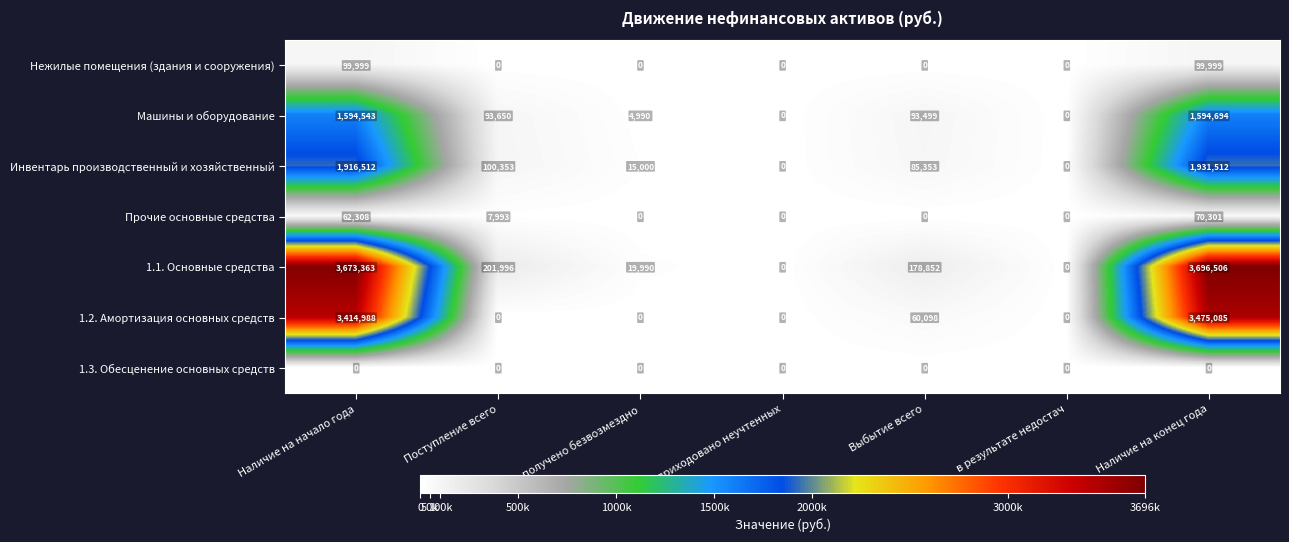

How many Нежилые помещения (здания и сооружения) values are between 0 and 99999?

7